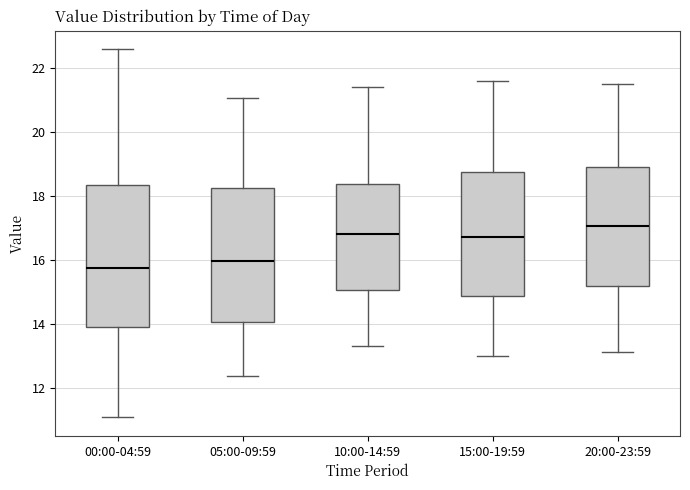

Reading left to right, read every box against the y-axis: the position of its median line, the range the box covers, and the ends of its whiskers. The values are not printed on the chart, so give them approximately, as read against the axis.

00:00-04:59: median 15.8, box 14.0 to 18.4, whiskers 11.0 to 22.6
05:00-09:59: median 16.0, box 14.0 to 18.2, whiskers 12.4 to 21.0
10:00-14:59: median 16.8, box 15.0 to 18.4, whiskers 13.4 to 21.4
15:00-19:59: median 16.8, box 14.8 to 18.8, whiskers 13.0 to 21.6
20:00-23:59: median 17.0, box 15.2 to 19.0, whiskers 13.2 to 21.6